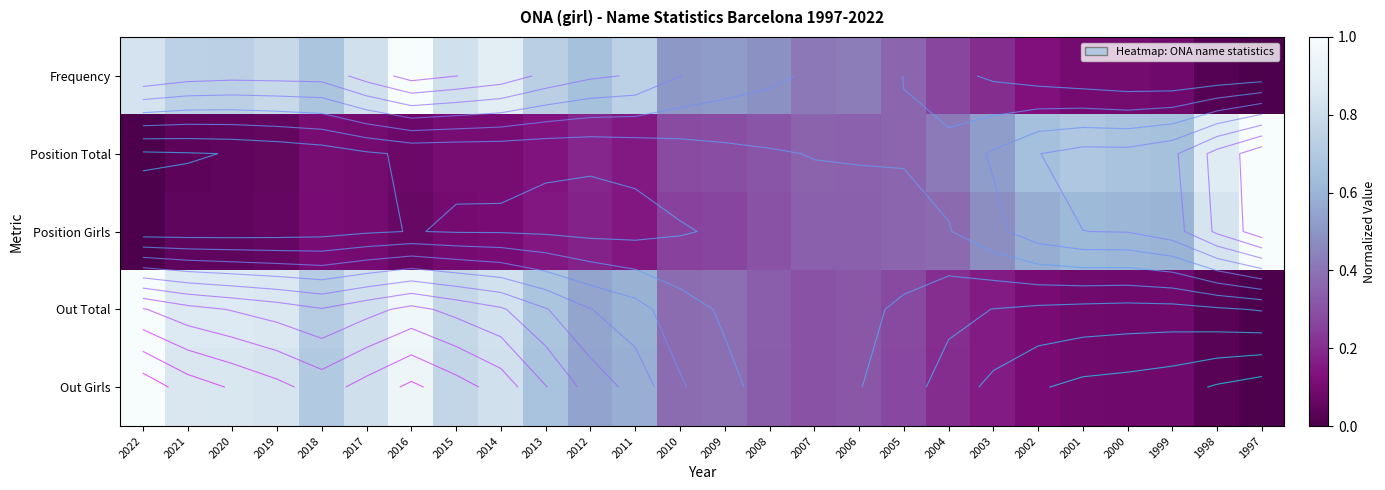

Rank the series by their maximum value, from lowest to highest.

Position Girls, Position Total, Frequency, Out Total, Out Girls